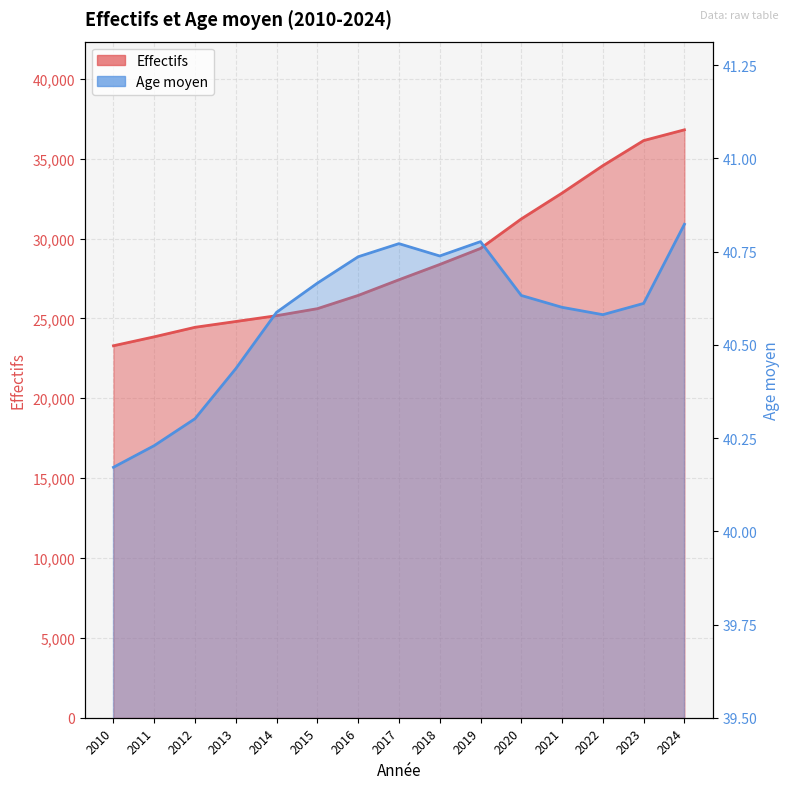

What is the difference between the second highest and minimum values in the Effectifs series?

12846.0